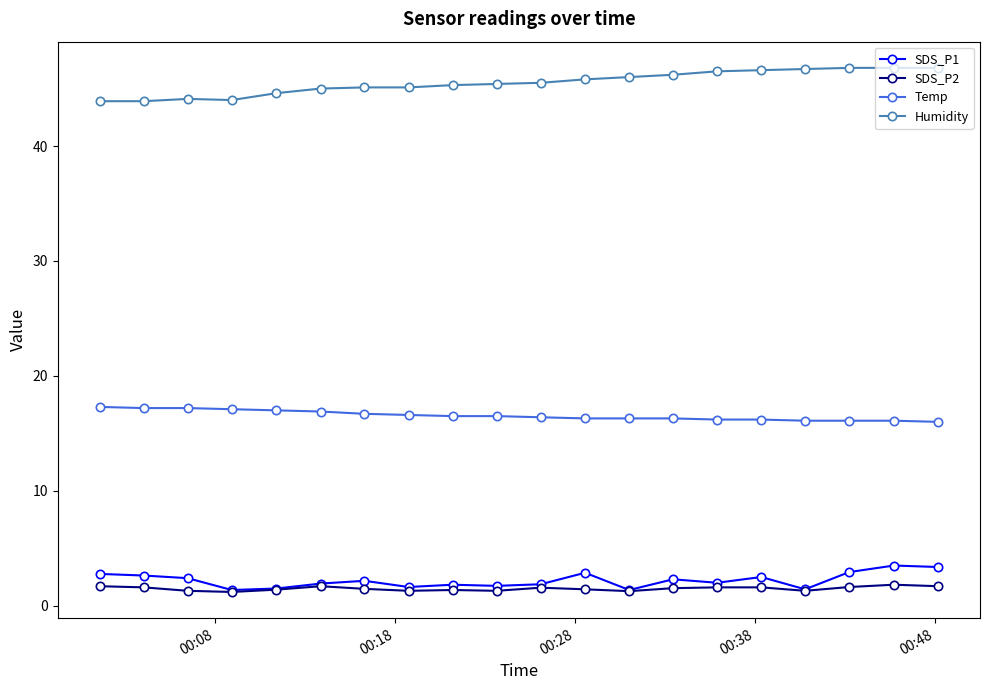

Count the number of categories in the chart.

20